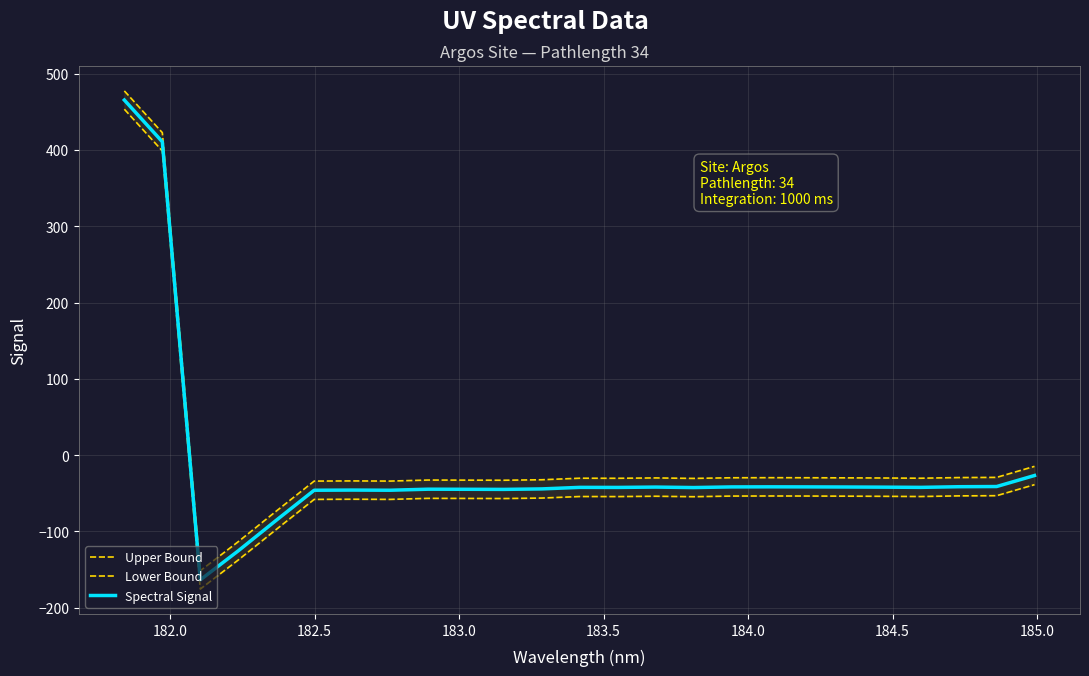

Reading left to right, what are all the values shown in this chart?

Upper Bound: 477.4	422.7	-151.6	-113.5	-73.5	-34.1	-33.8	-34.0	-32.7	-32.8	-32.9	-32.3	-30.3	-30.4	-29.9	-30.5	-29.7	-29.6	-29.7	-29.8	-30.0	-30.3	-29.4	-29.2	-14.8
Lower Bound: 453.4	398.7	-175.6	-137.5	-97.5	-58.1	-57.8	-58.0	-56.7	-56.8	-56.9	-56.3	-54.3	-54.4	-53.9	-54.5	-53.7	-53.6	-53.7	-53.8	-54.0	-54.3	-53.4	-53.2	-38.8
Spectral Signal: 465.4	410.7	-163.6	-125.5	-85.5	-46.1	-45.8	-46.0	-44.7	-44.8	-44.9	-44.3	-42.3	-42.4	-41.9	-42.5	-41.7	-41.6	-41.7	-41.8	-42.0	-42.3	-41.4	-41.2	-26.8